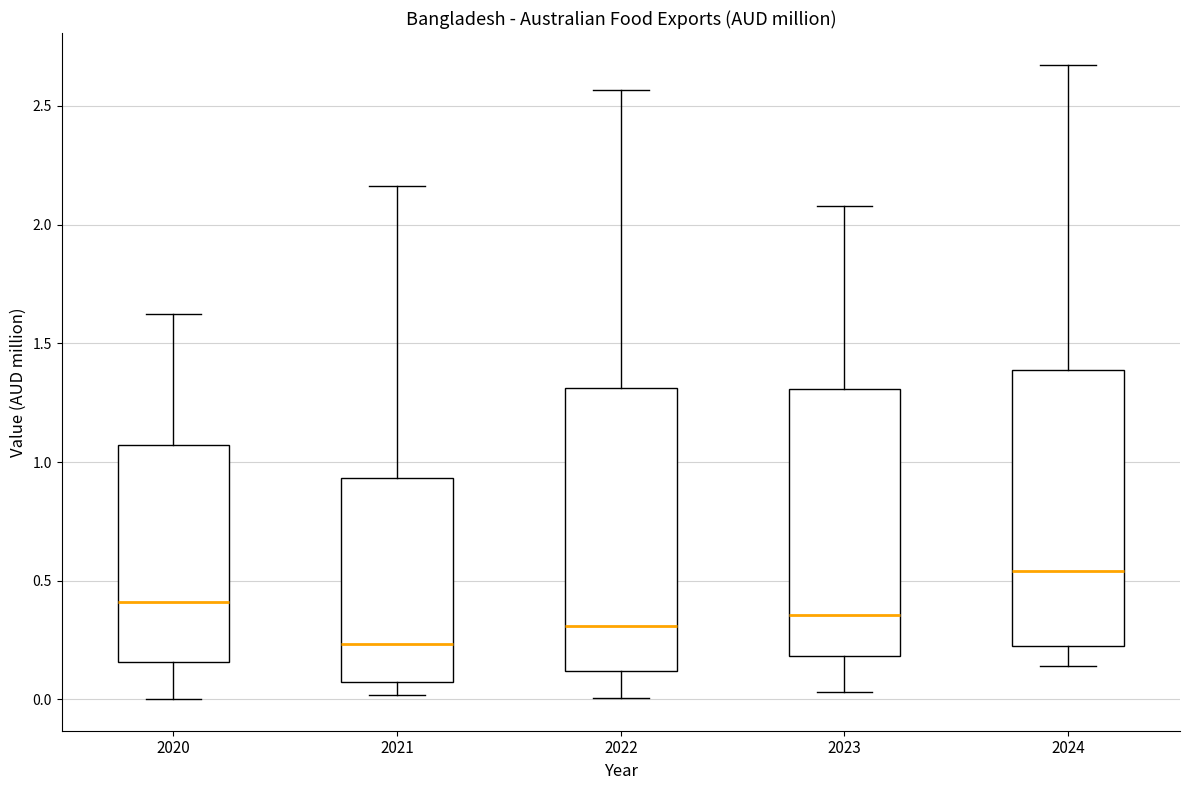

Which box has the lowest median line?

2021